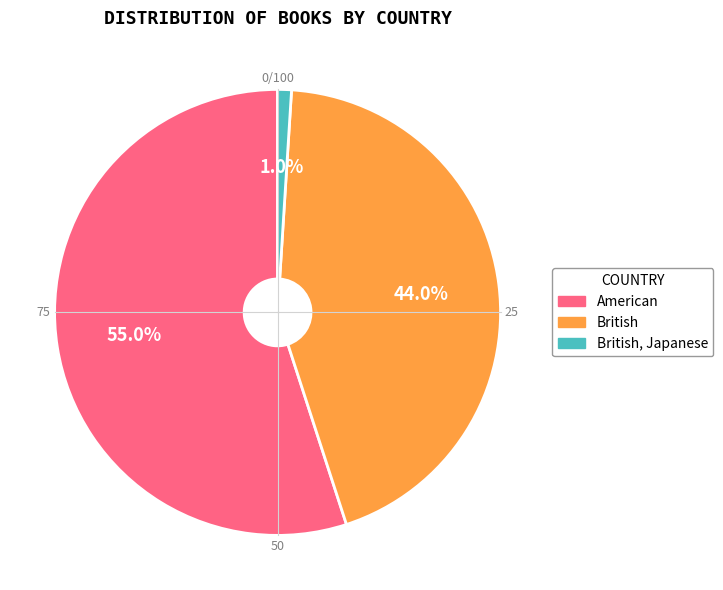

Does any single category account for the majority?

Yes